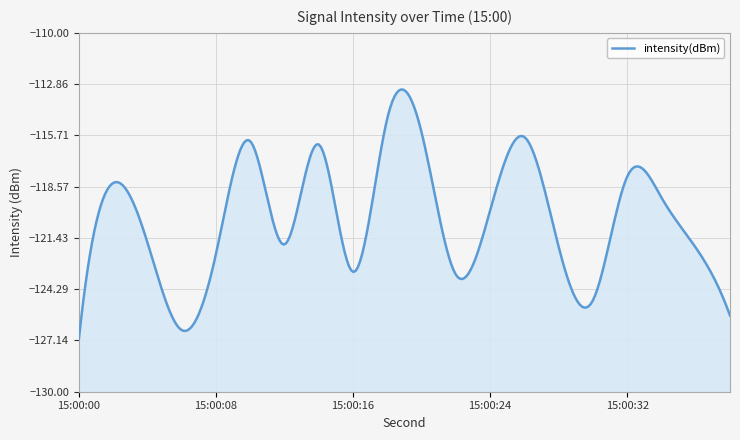

What is the difference between the second highest and minimum values?

11.5